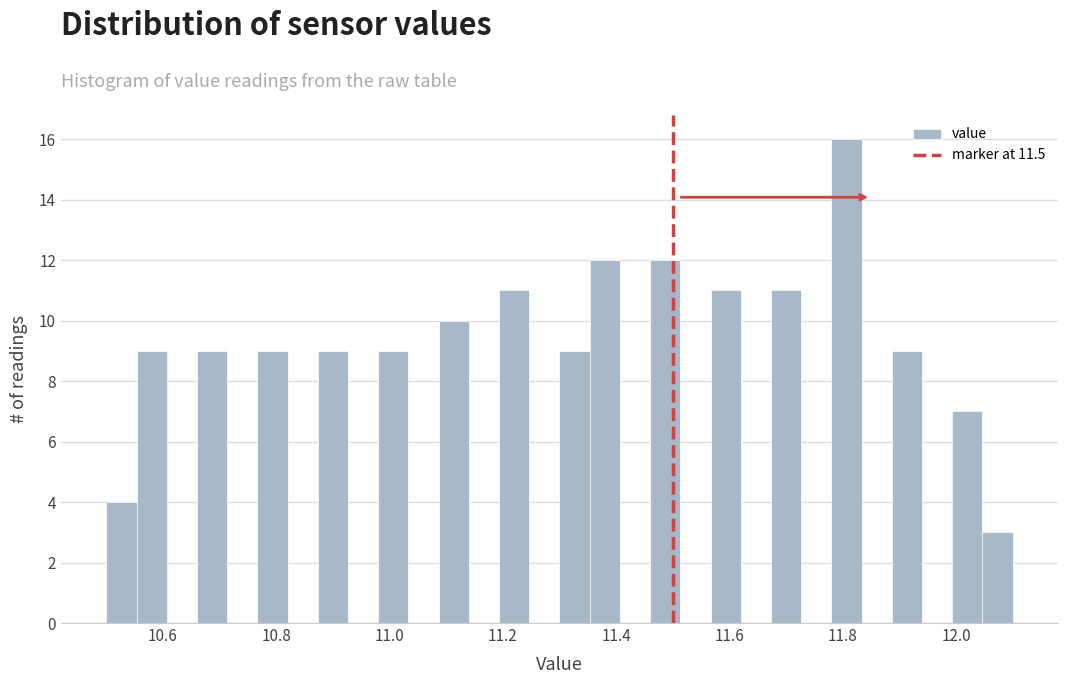

Read against the x-axis, roughly where is the centre of the tallest bar?

11.80